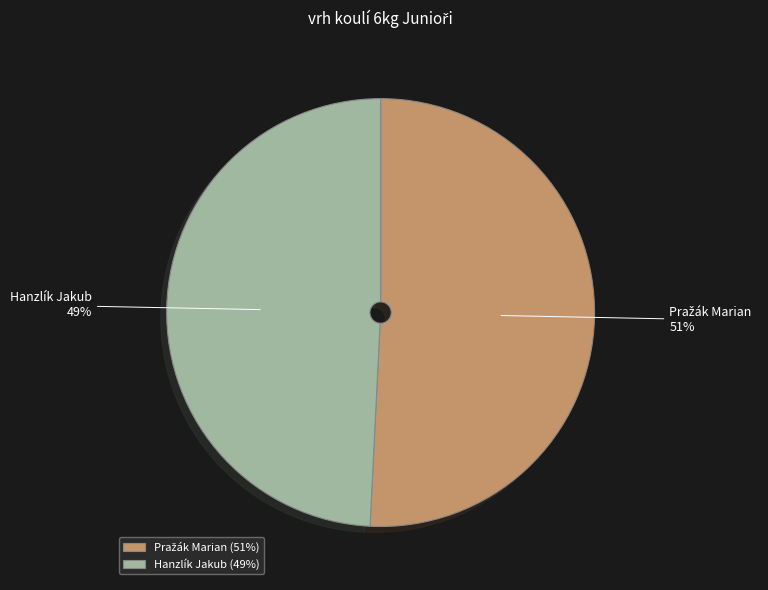

What percentage is the Hanzlík Jakub slice, to the nearest percent?

49%